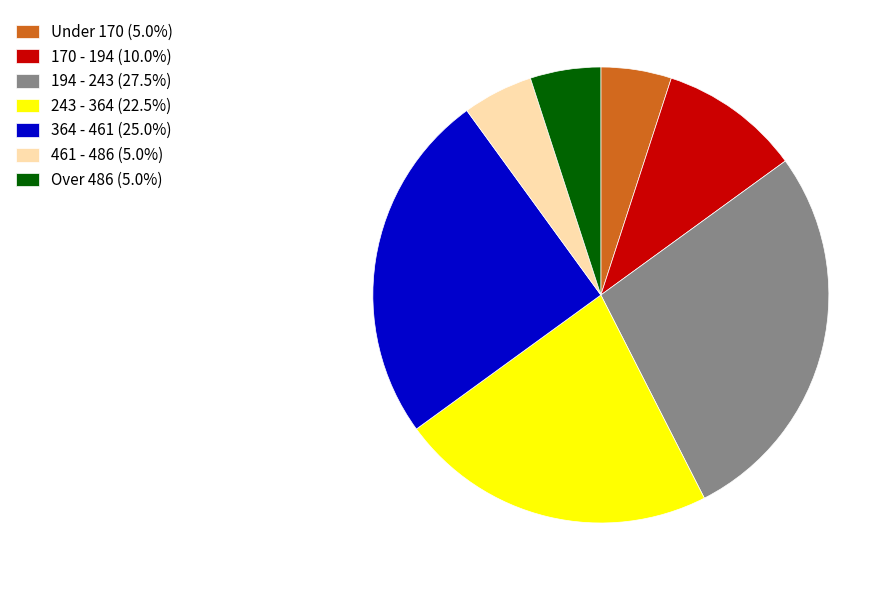

How many segments does this pie chart have?

7